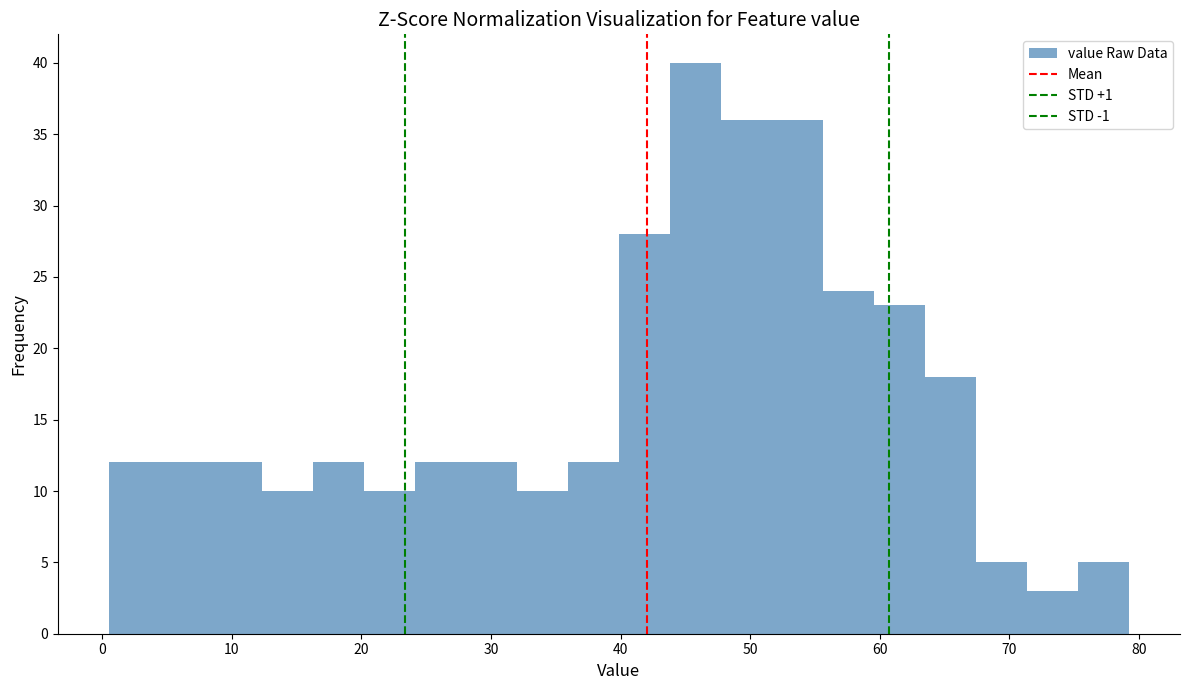

Around what value on the x-axis is the tallest bar? Give the approximate position of its centre, as read against the axis.

46